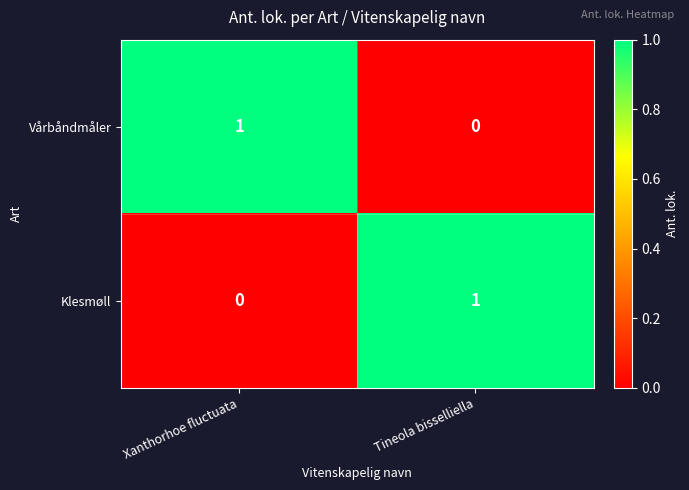

Which category has the highest value in the Vårbåndmåler series?

Xanthorhoe fluctuata